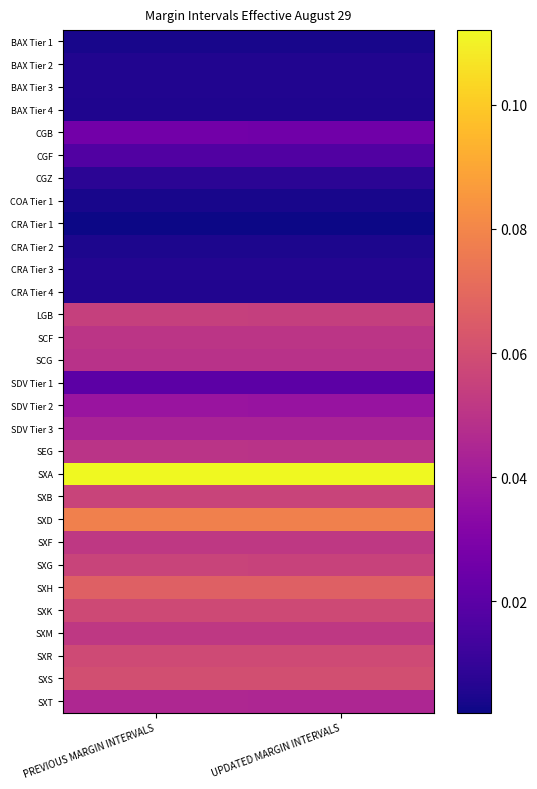

At which category is the sum across all series the highest?

PREVIOUS MARGIN INTERVALS